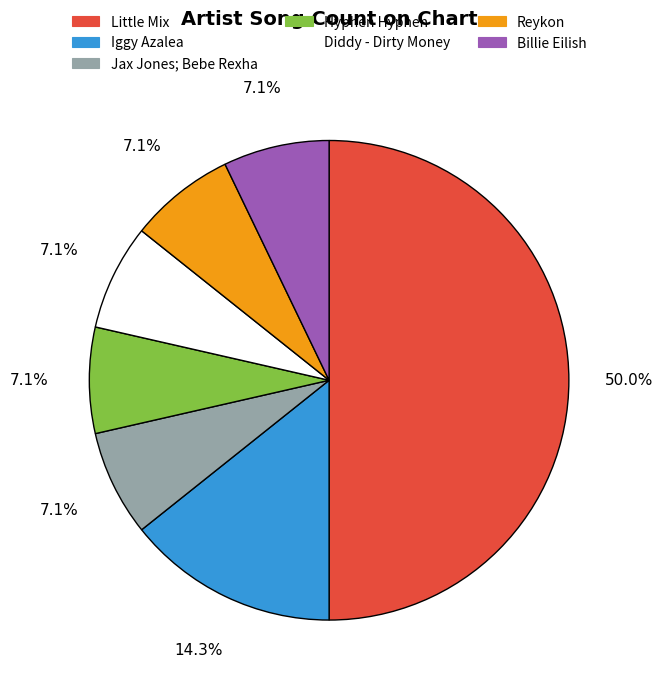

Count the number of slices in the pie.

7